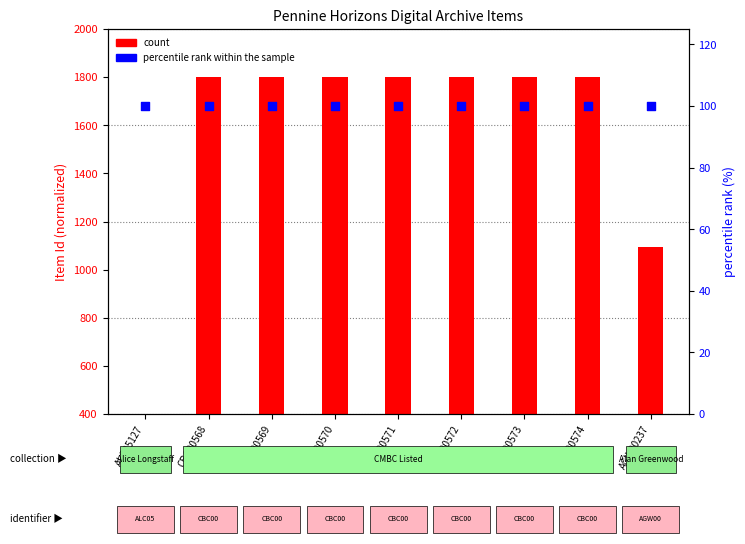

What is the total value across all series at CBC00568?

1899.6